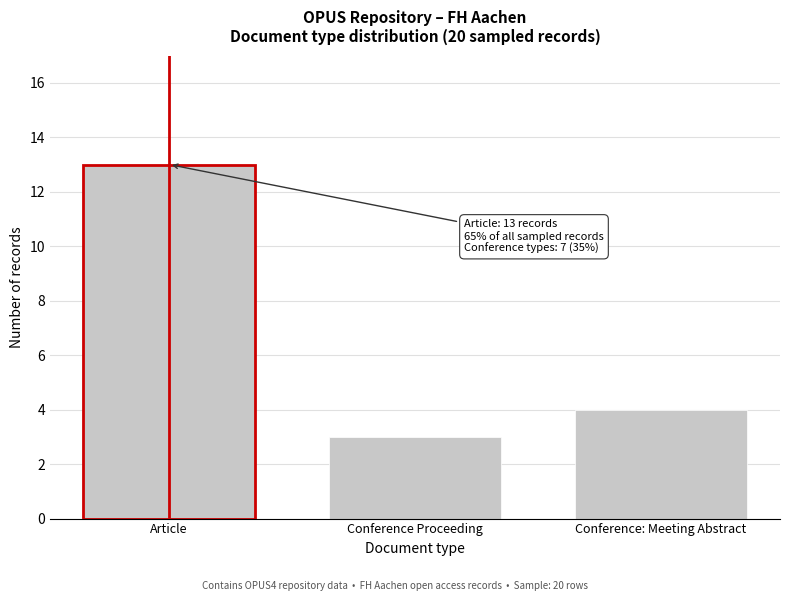

Reading left to right, what are all the values shown in this chart?

Article=13	Conference Proceeding=3	Conference: Meeting Abstract=4